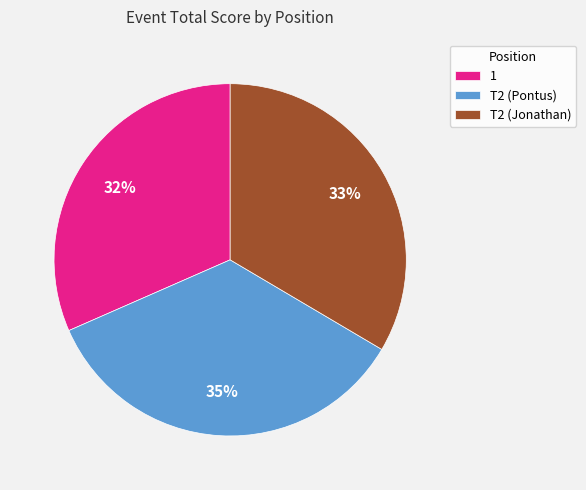

The T2 (Pontus) slice represents 35% of the pie. True or false?

True